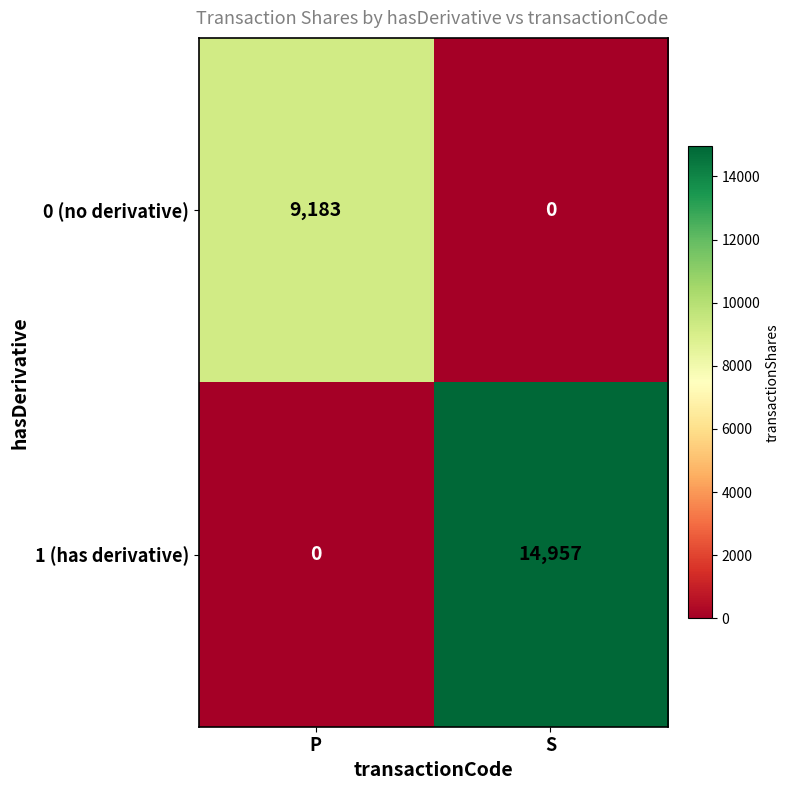

Is the value of 1 (has derivative) at S greater than the value of 0 (no derivative) at P?

Yes